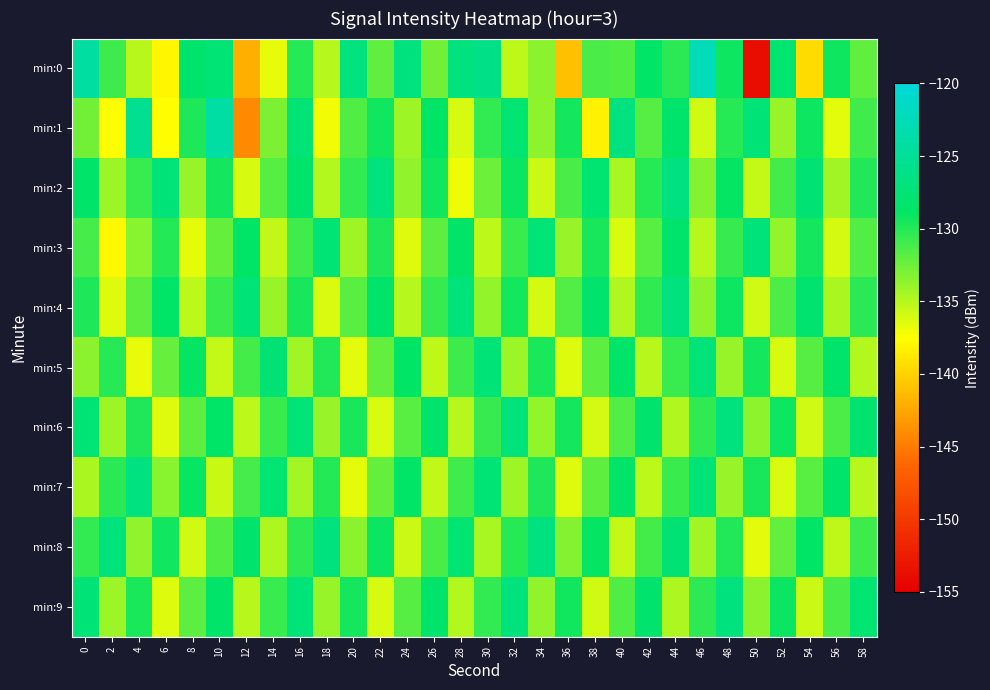

At which category does the chart reach its peak across all series?

46